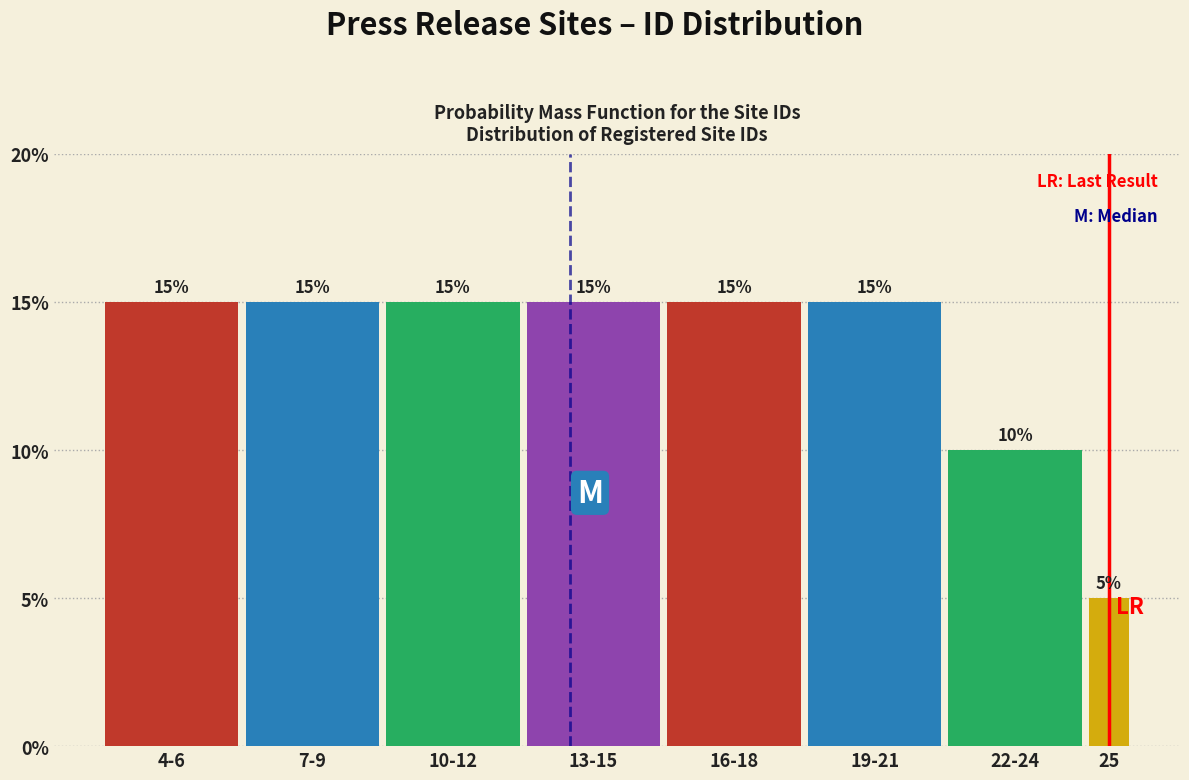

Reading right to left, what are all the values shown in this chart?

25=5	22-24=10	19-21=15	16-18=15	13-15=15	10-12=15	7-9=15	4-6=15